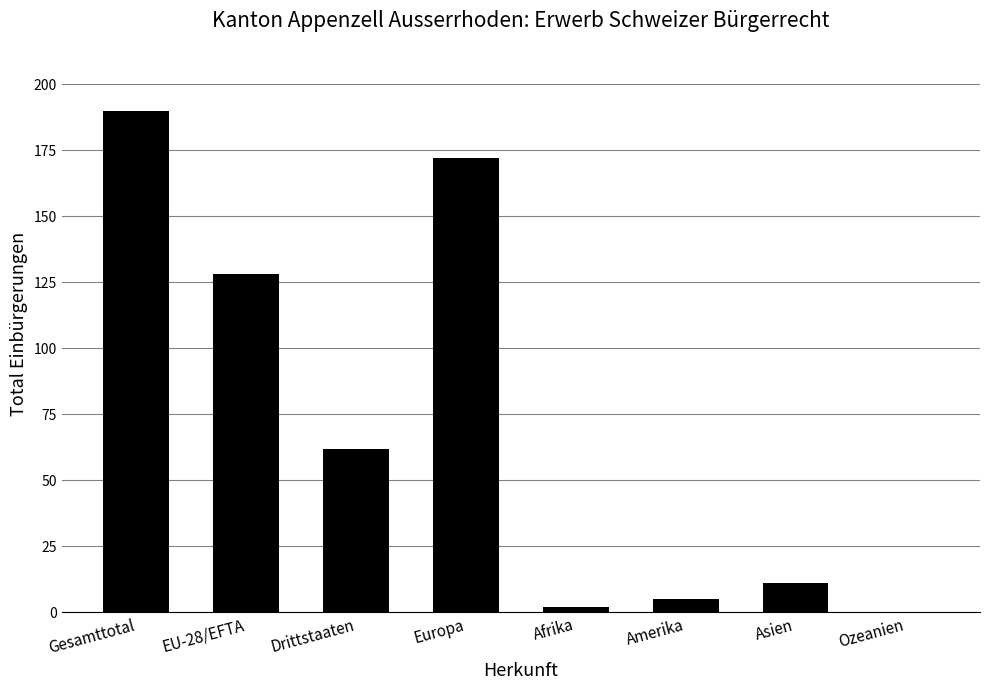

Which label corresponds to the largest value in the chart?

Gesamttotal